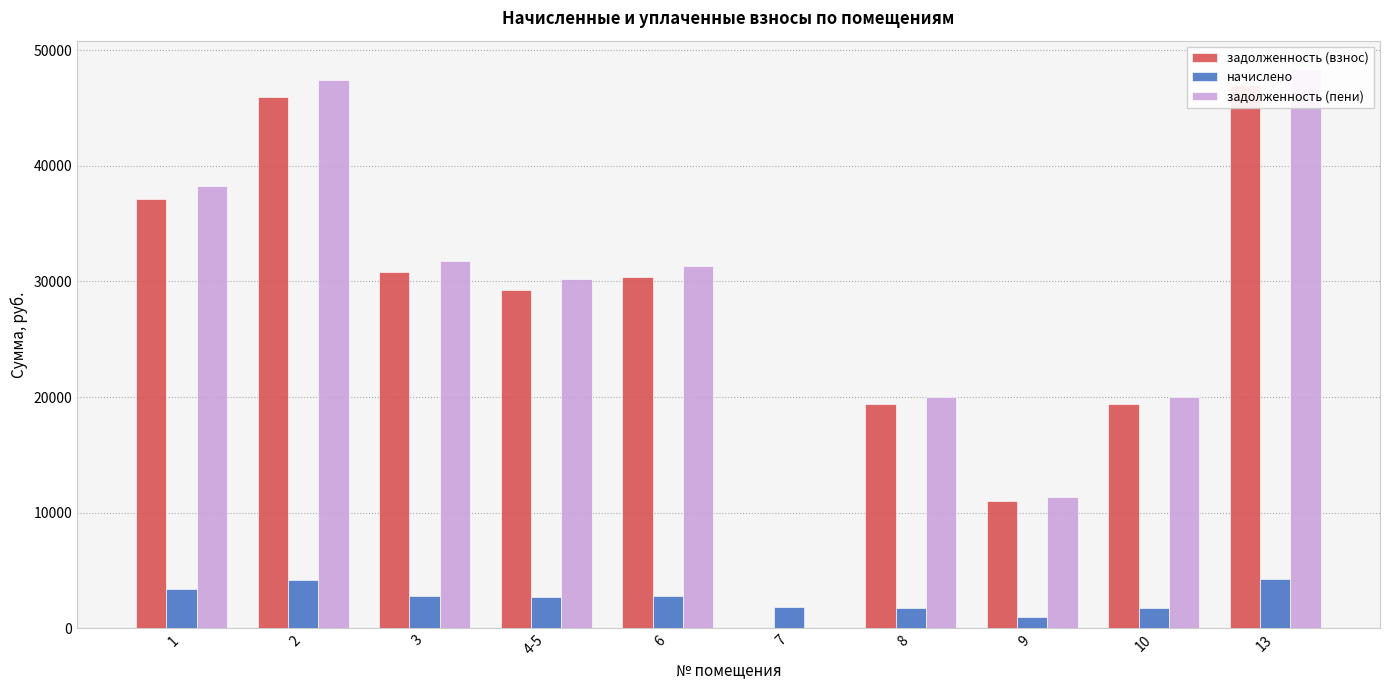

Is the value of задолженность (пени) at 10 greater than the value of начислено at 1?

Yes